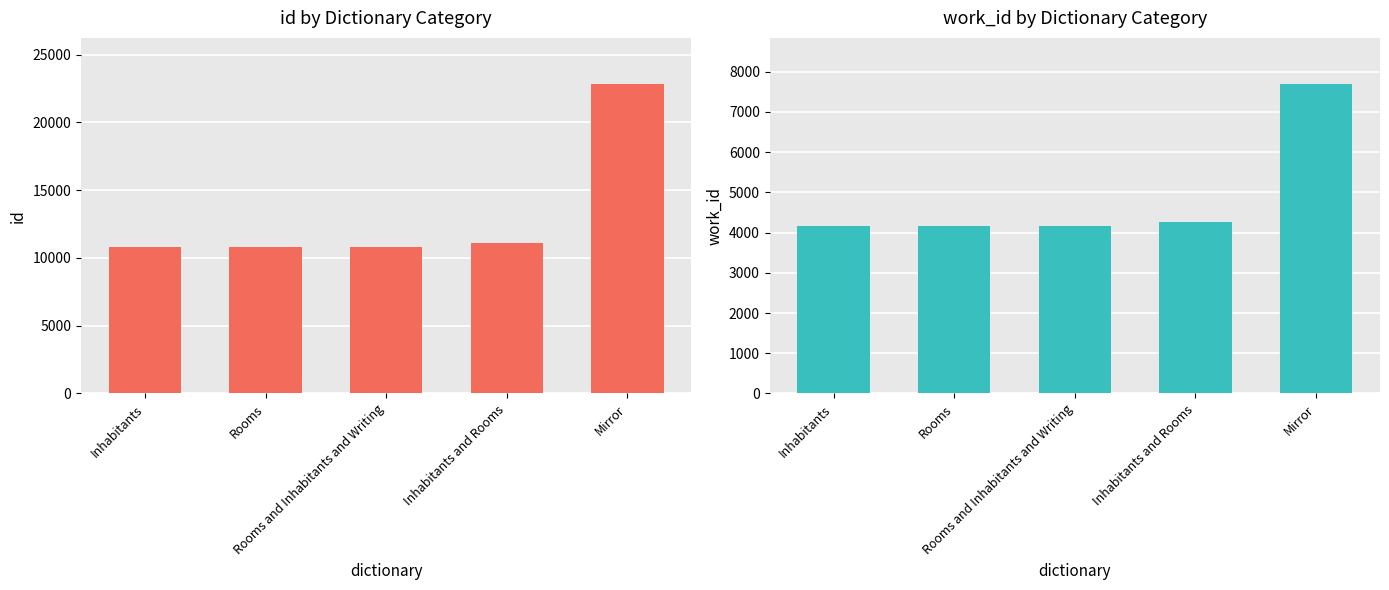

At which label does id reach its minimum?

Inhabitants